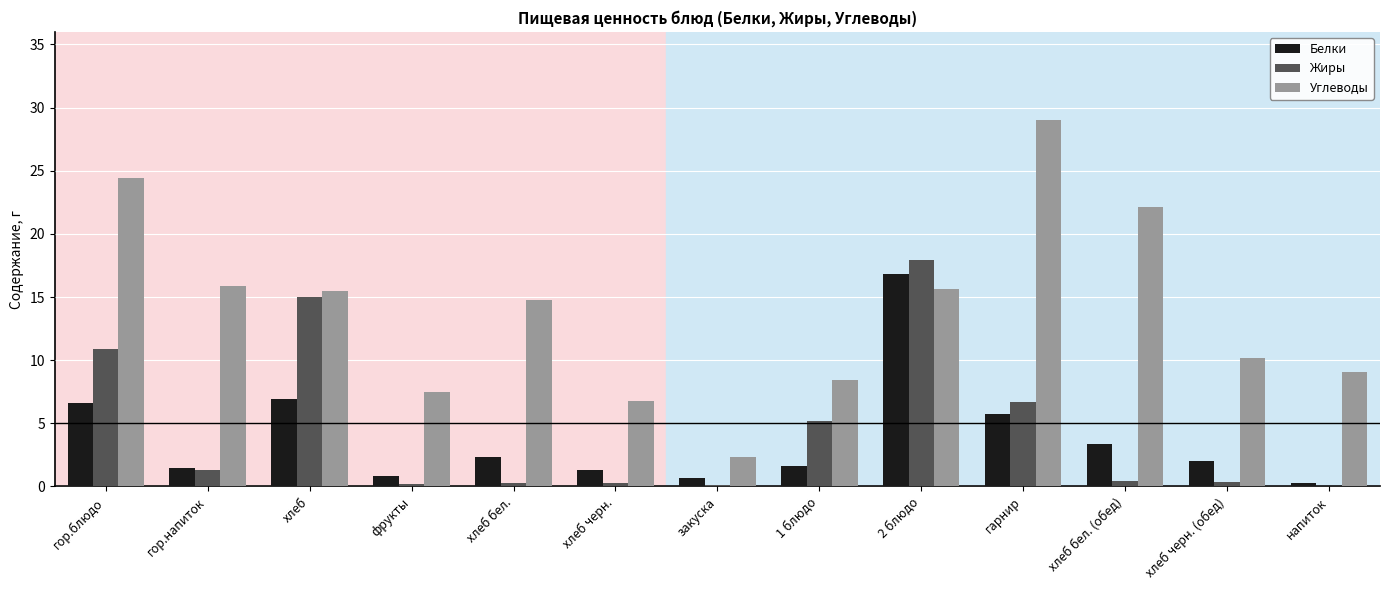

How many distinct data groups are displayed?

3